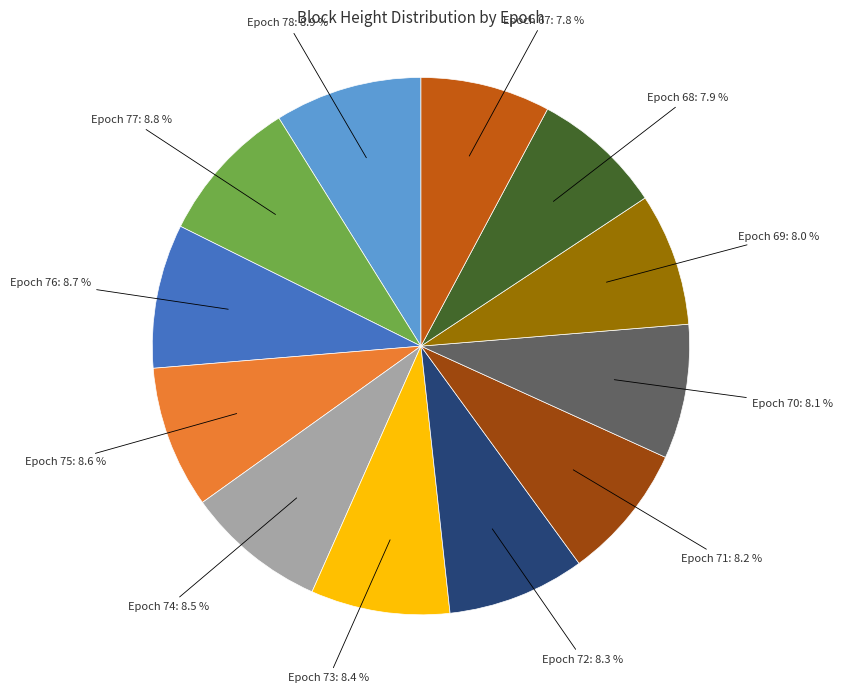

What percentage is NOT represented by Epoch 73?

91.6%